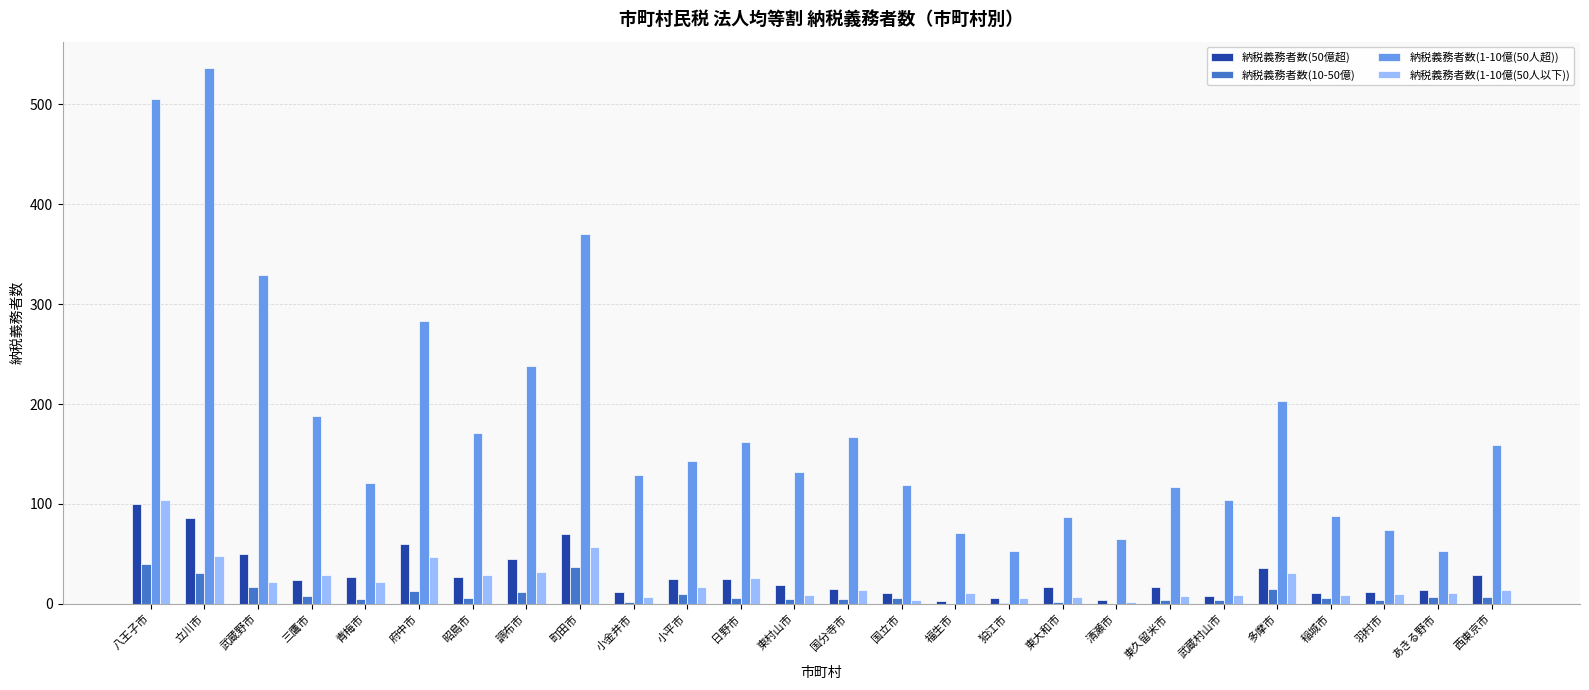

Which series has the widest spread of values?

納税義務者数(1-10億(50人超))